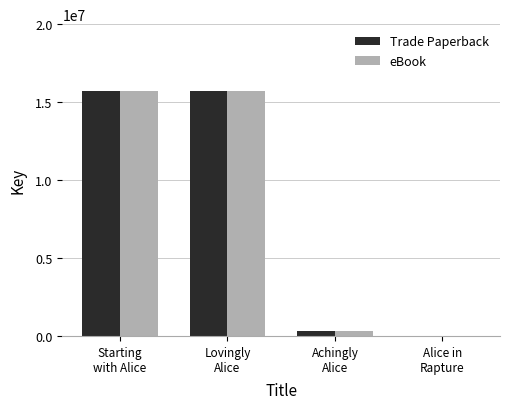

What is the maximum value shown in the chart?

15718774